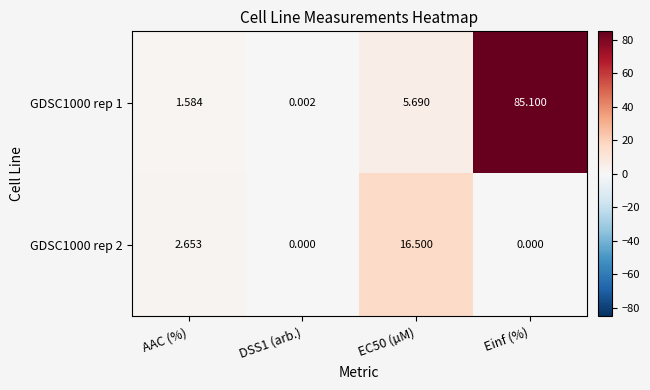

Is the value of GDSC1000 rep 1 at DSS1 (arb.) greater than the value of GDSC1000 rep 2 at EC50 (µM)?

No